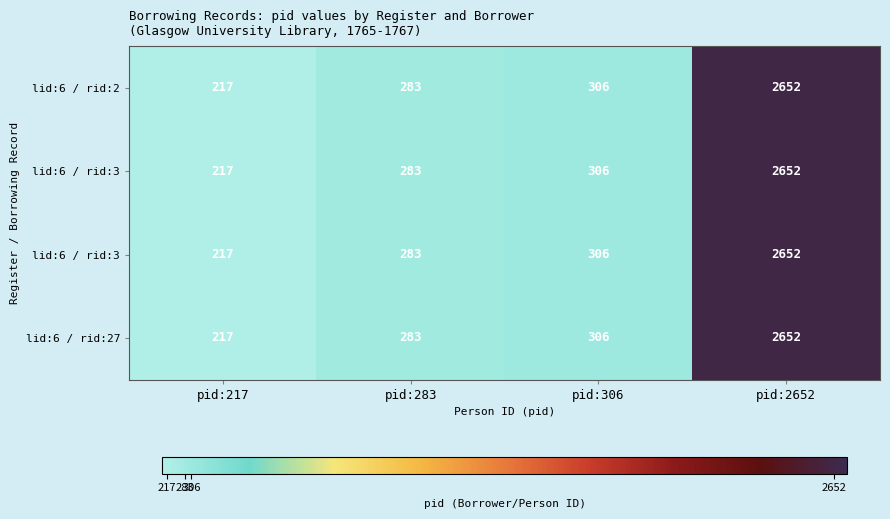

At how many categories does at least one series exceed 2597?

1